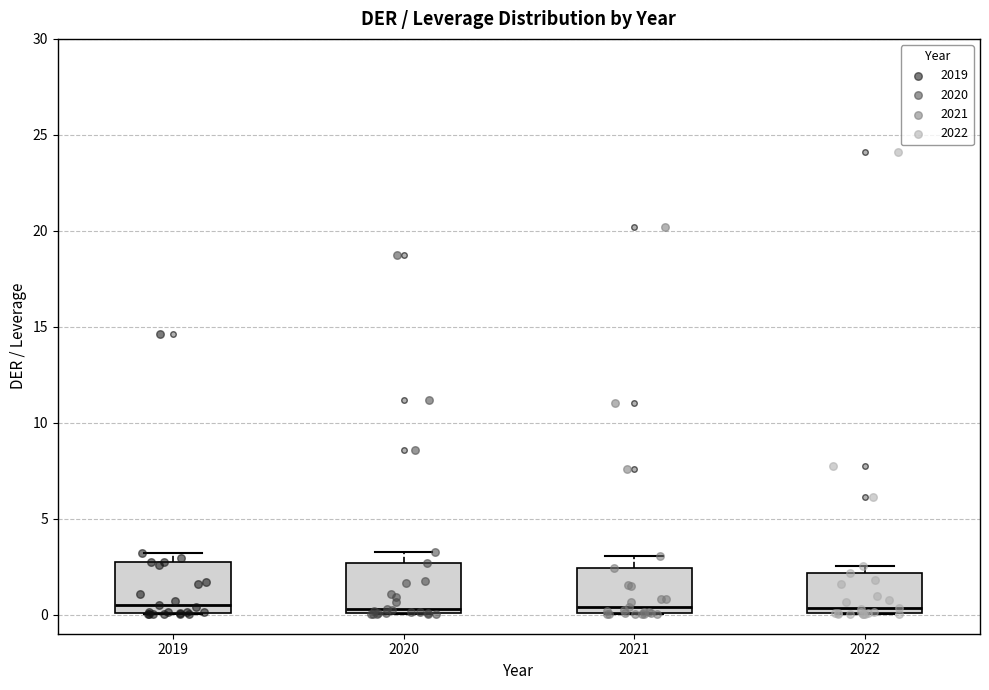

Reading left to right, read every box against the y-axis: the position of its median line, the range the box covers, and the ends of its whiskers. The values are not printed on the chart, so give them approximately, as read against the axis.

2019: median 0.5, box 0.0 to 2.5, whiskers 0.0 to 3.0
2020: median 0.5, box 0.0 to 2.5, whiskers 0.0 to 3.5
2021: median 0.5, box 0.0 to 2.5, whiskers 0.0 to 3.0
2022: median 0.5, box 0.0 to 2.0, whiskers 0.0 to 2.5